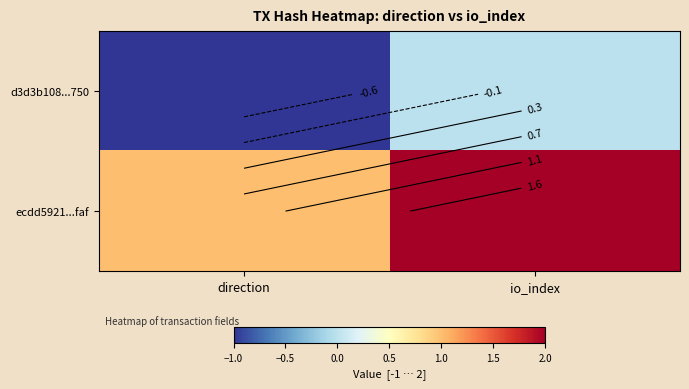

True or false: d3d3b108...750 has a value of -1 at direction.

False